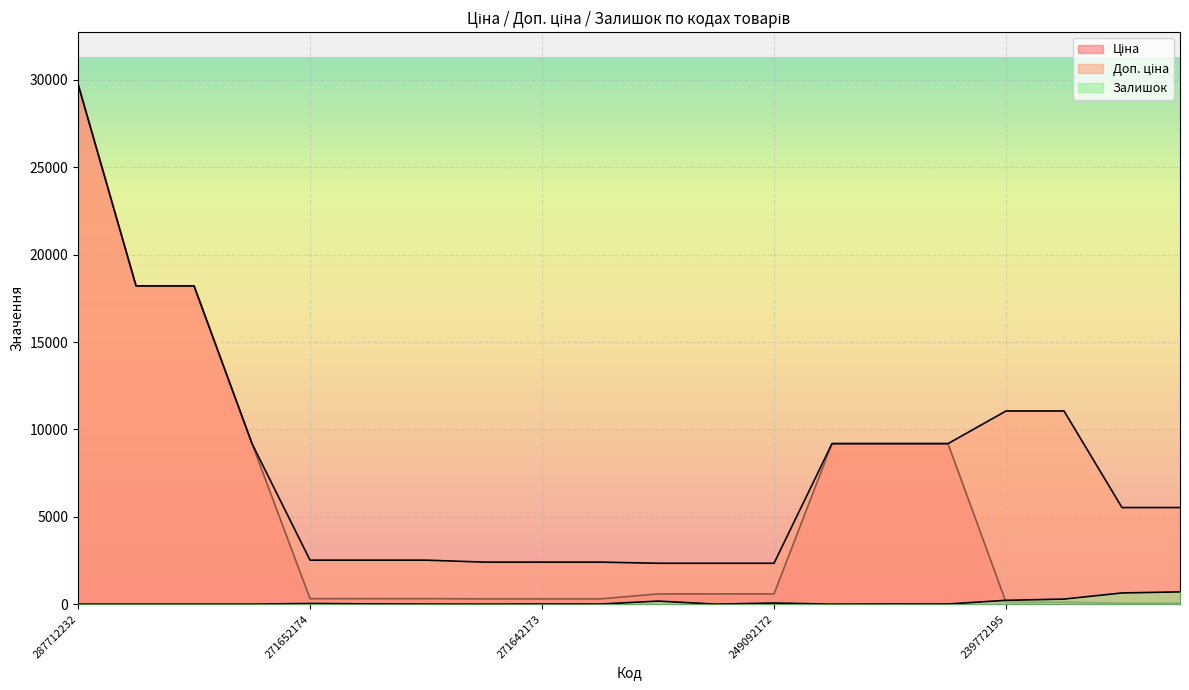

What is the lowest value of the Ціна series?

55.3